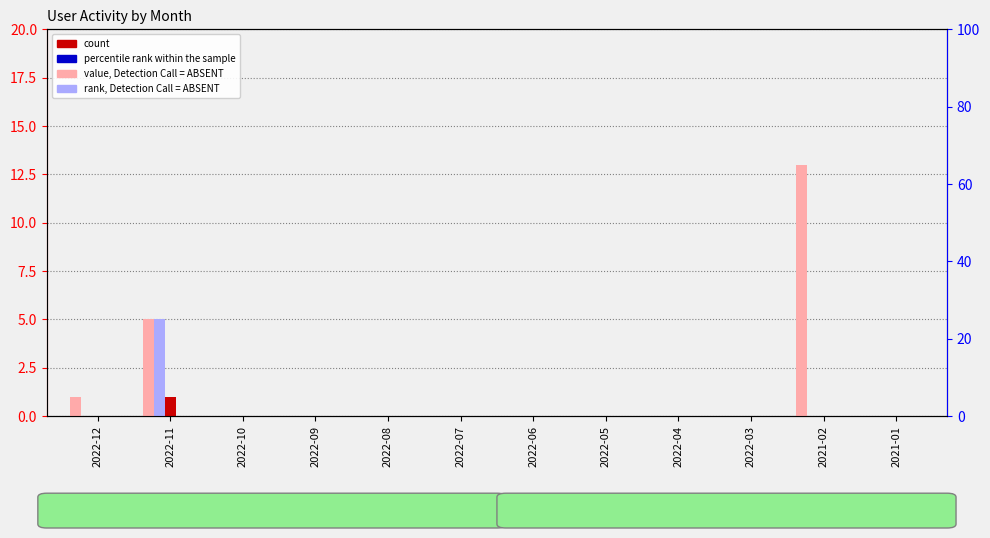

Which series has the largest range (max minus min)?

Месячная